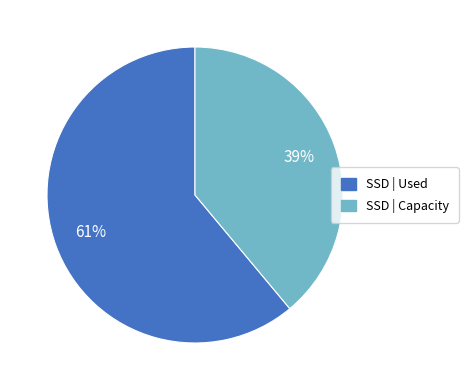

Rank the categories by value from highest to lowest.

SSD | Used, SSD | Capacity